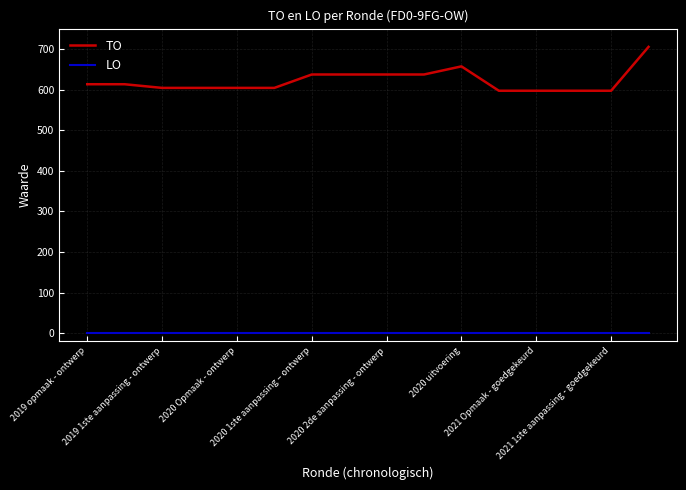

List the series in order of their peak value, highest first.

TO, LO